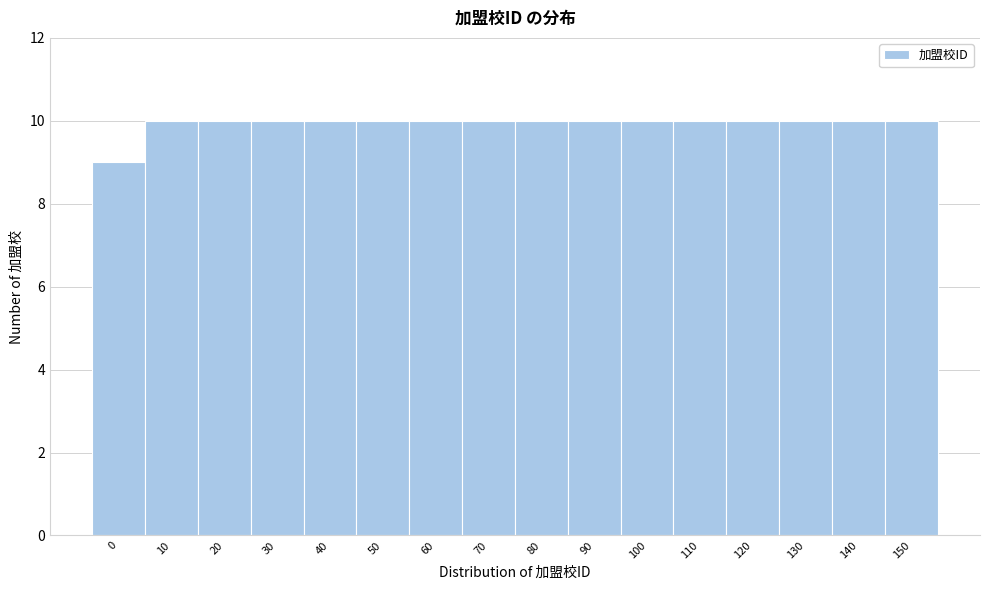

Reading left to right, extract all data points from this chart.

9	10	10	10	10	10	10	10	10	10	10	10	10	10	10	10